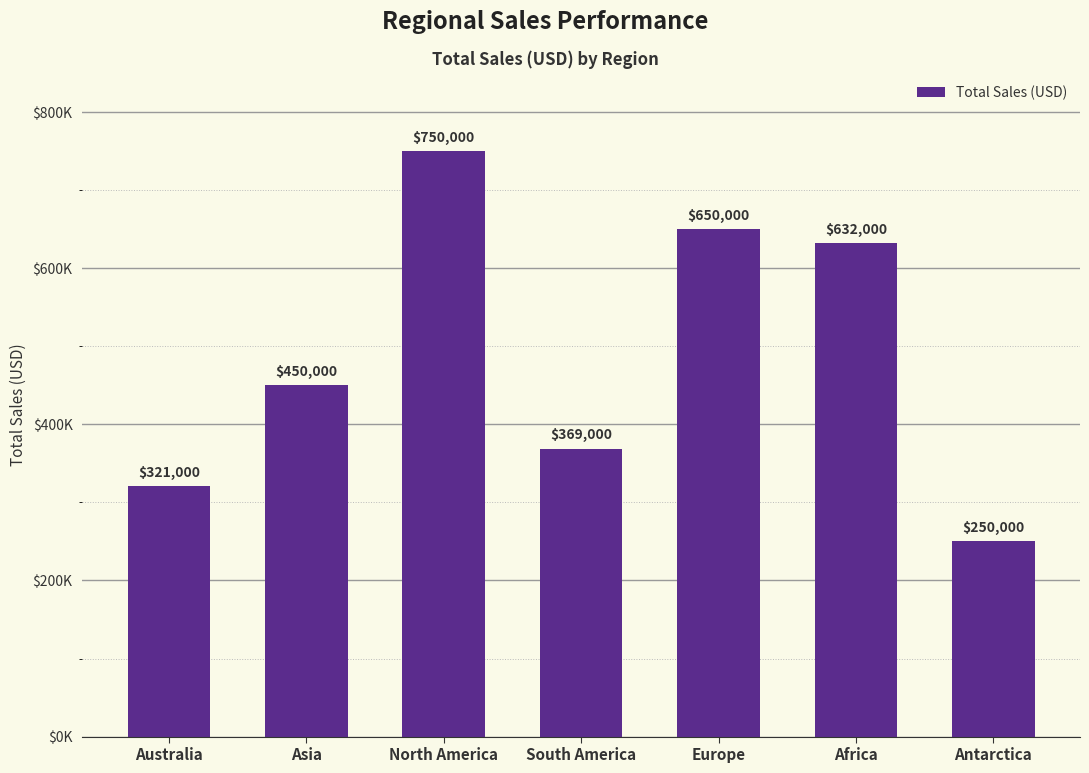

At which label does the data first exceed 450000?

North America